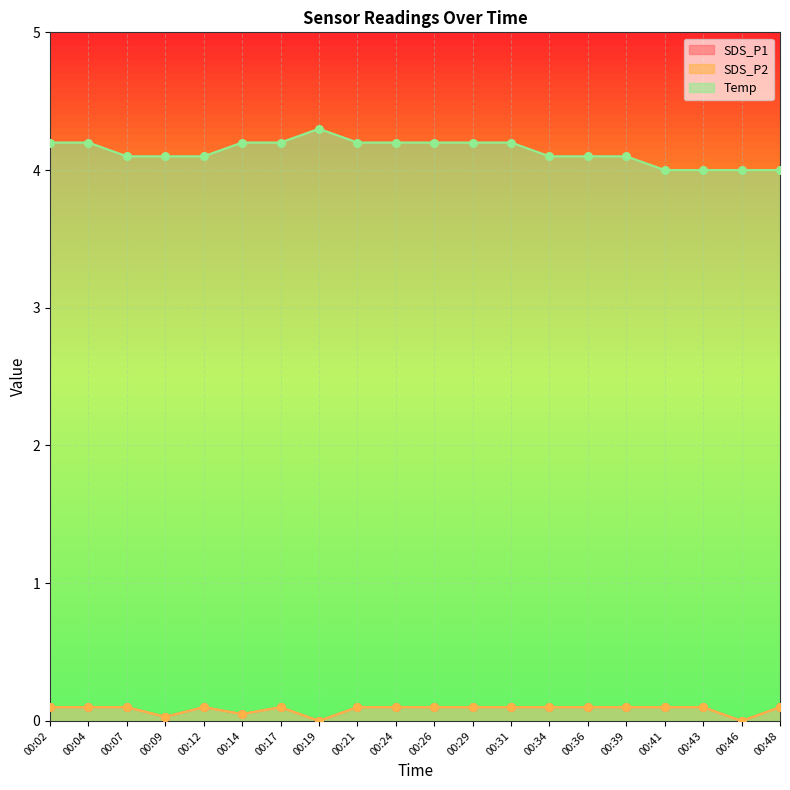

Is the value of Temp at 00:36 greater than the value of SDS_P1 at 00:19?

Yes